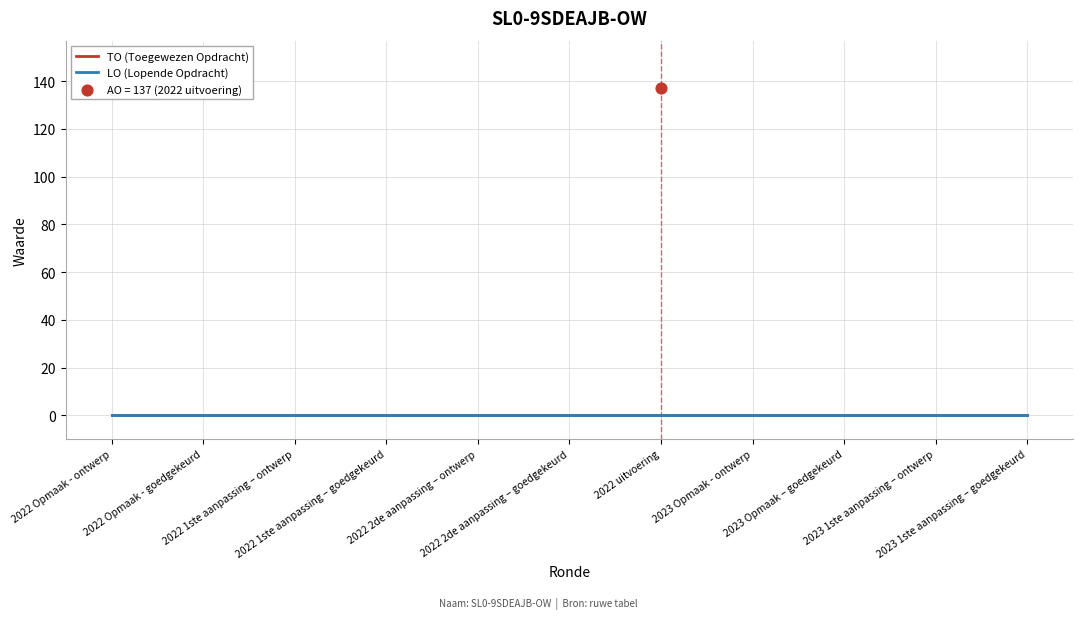

Which series contains the lowest Y value?

TO